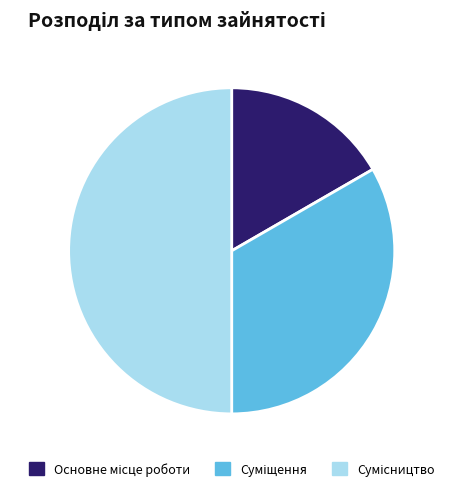

Count the number of slices in the pie.

3